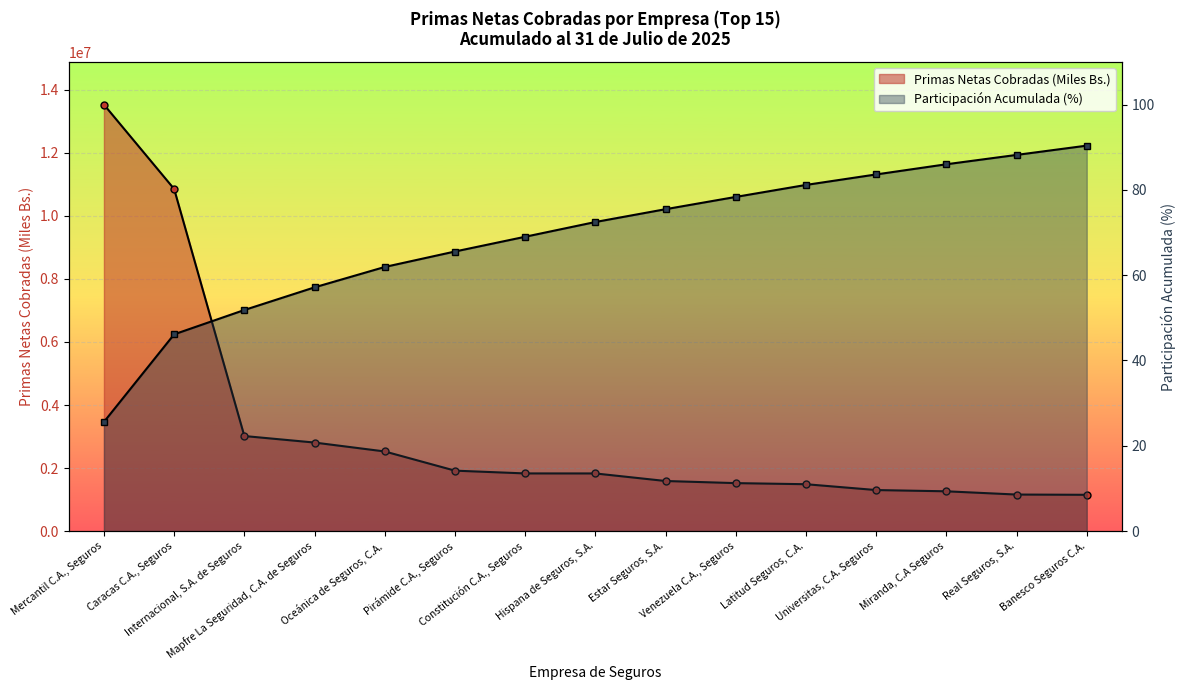

The Primas Netas Cobradas (Miles Bs.) series shows 1986795.7 at Miranda, C.A Seguros. True or false?

False